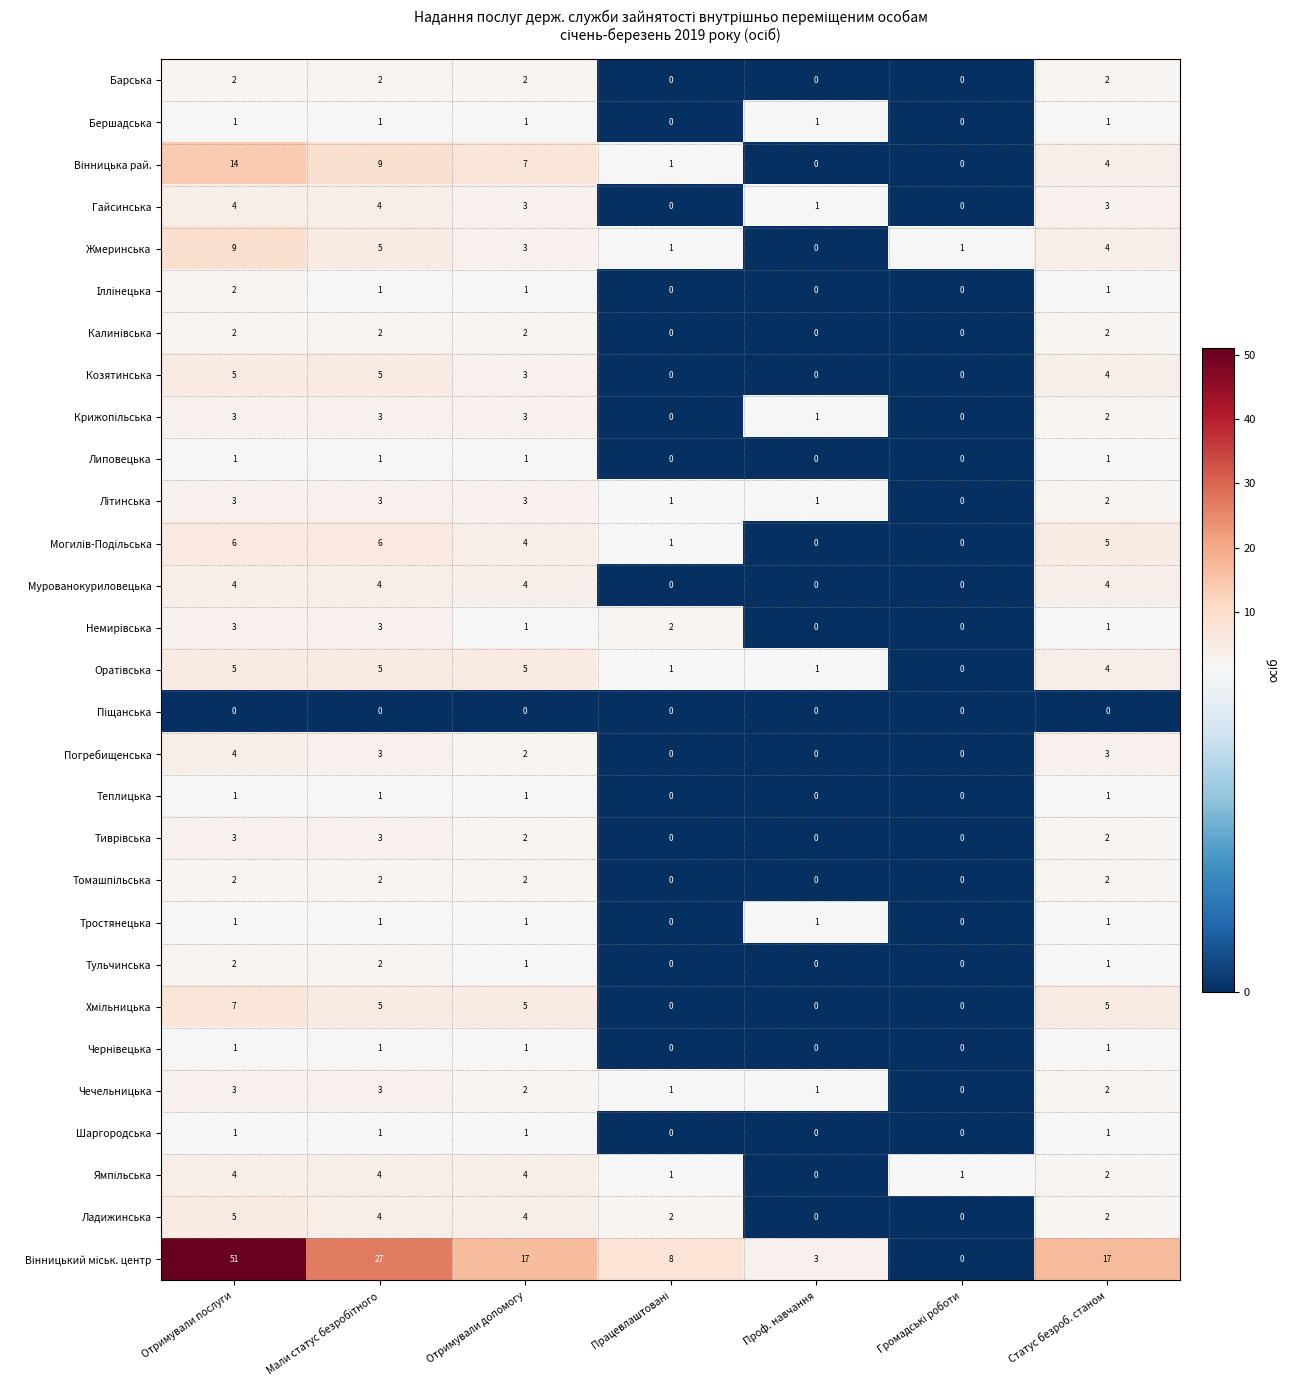

What is the difference between the highest and lowest values at Статус безроб. станом?

17